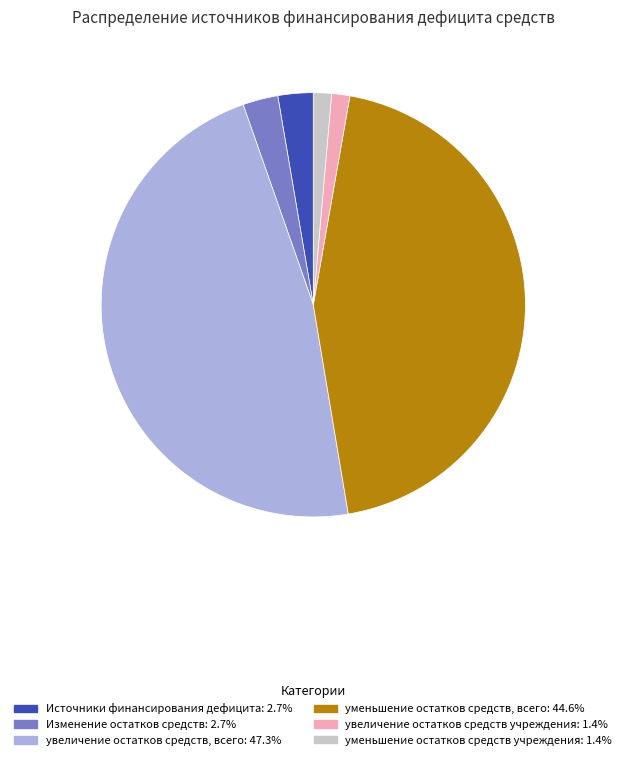

How many slices are in this pie chart?

6